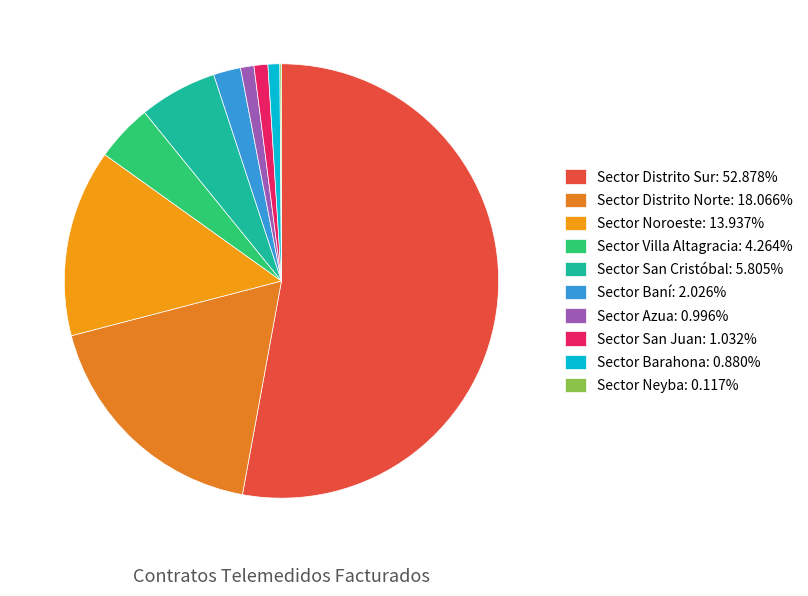

To the nearest percent, what percentage of the pie is Sector Distrito Sur?

53%